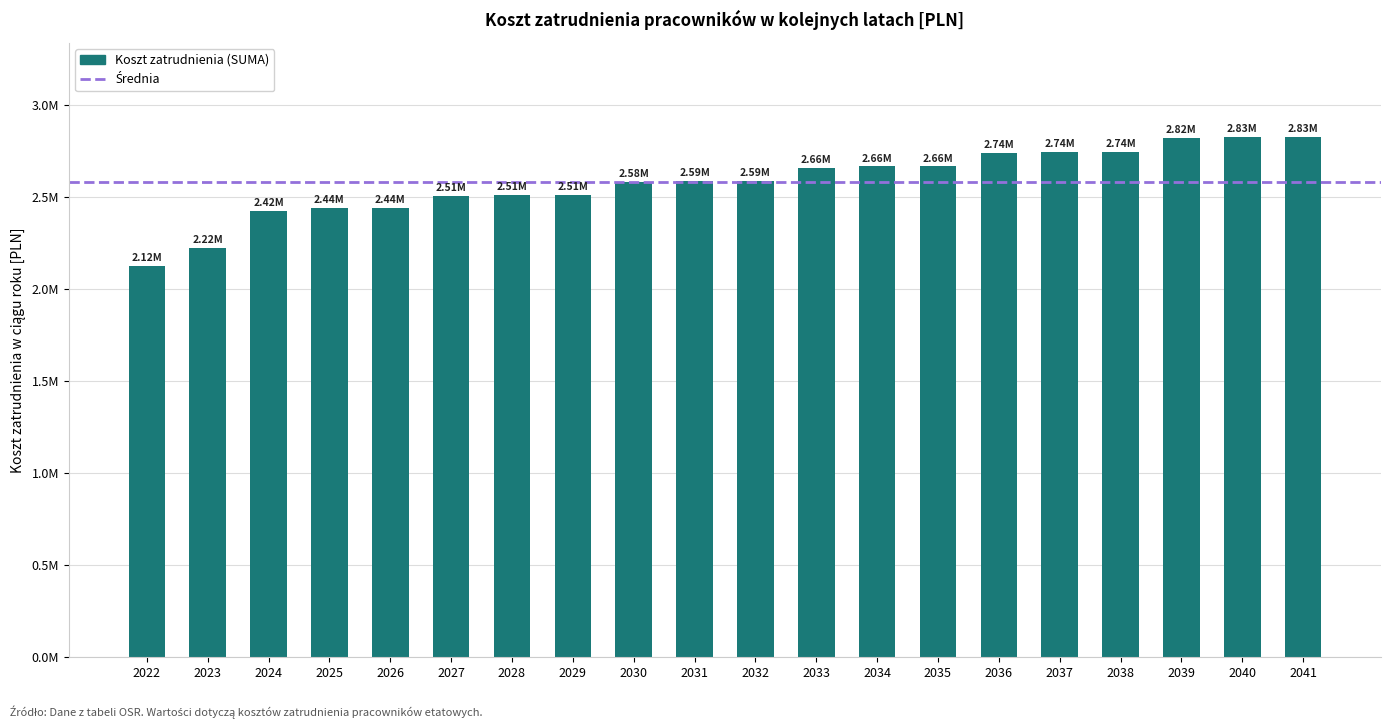

Are the bars horizontal?

No